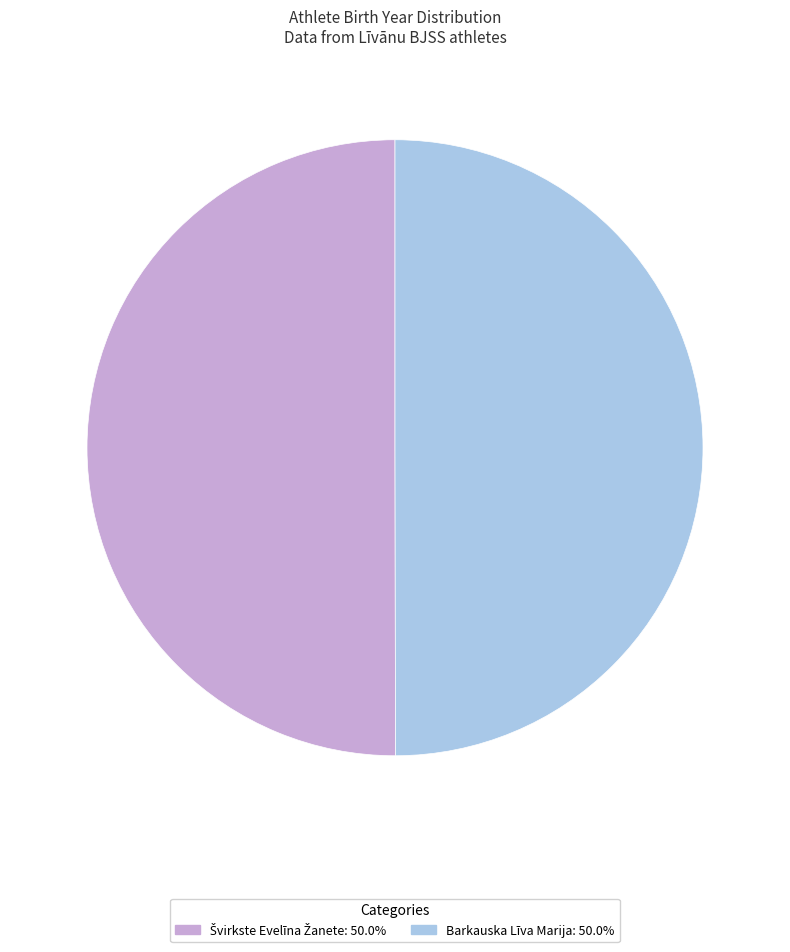

True or false: Švirkste Evelīna Žanete accounts for 50% of the total.

True